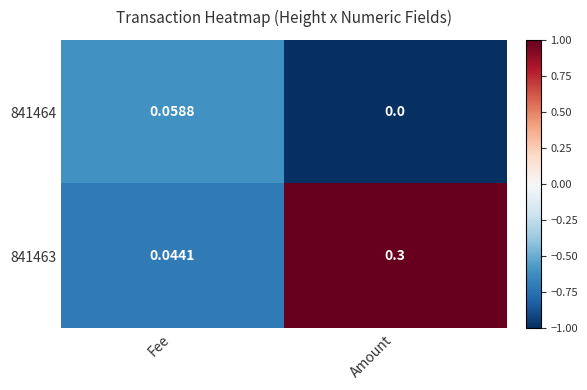

Rank the categories by 841464 value from lowest to highest.

Amount, Fee